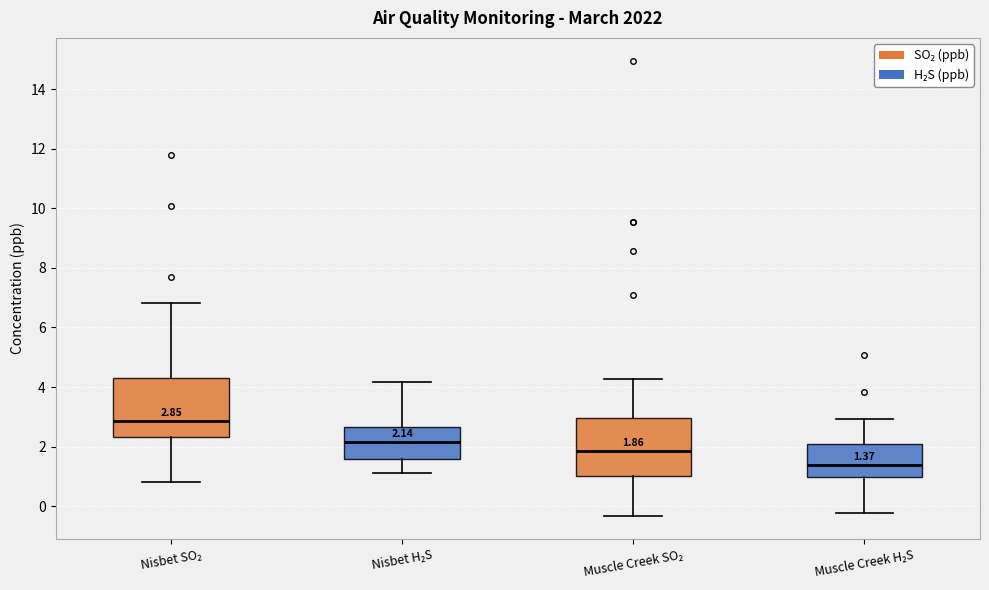

Which box has the lowest median line?

Muscle Creek H₂S